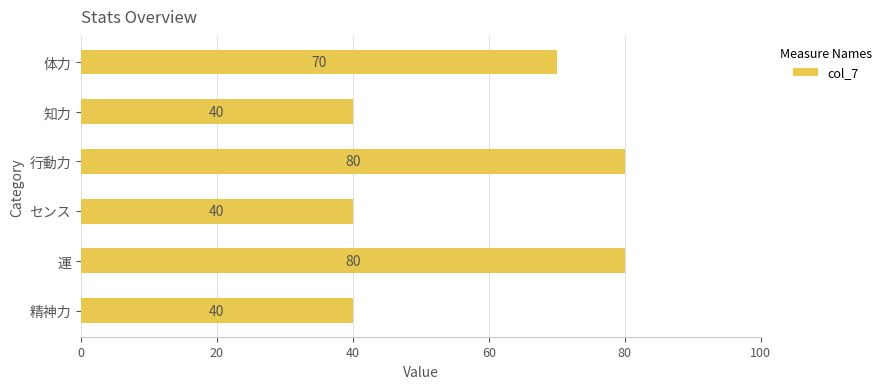

How many data points does each series have?

6